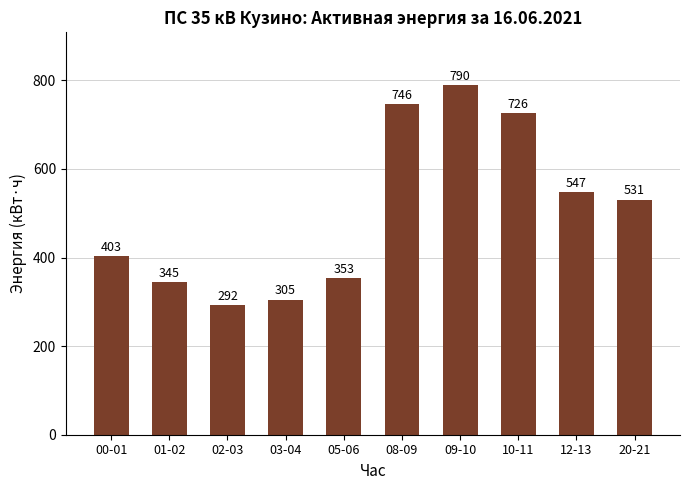

Where is the data nearest to the value 541?

12-13